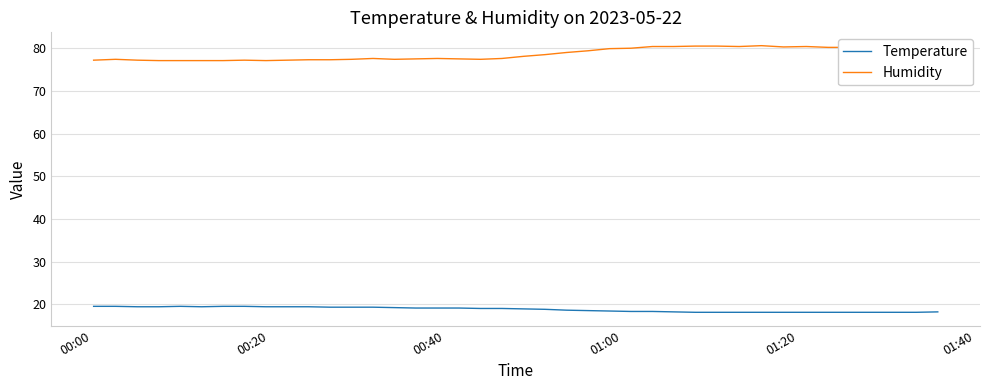

What is the maximum value for Temperature?

19.5